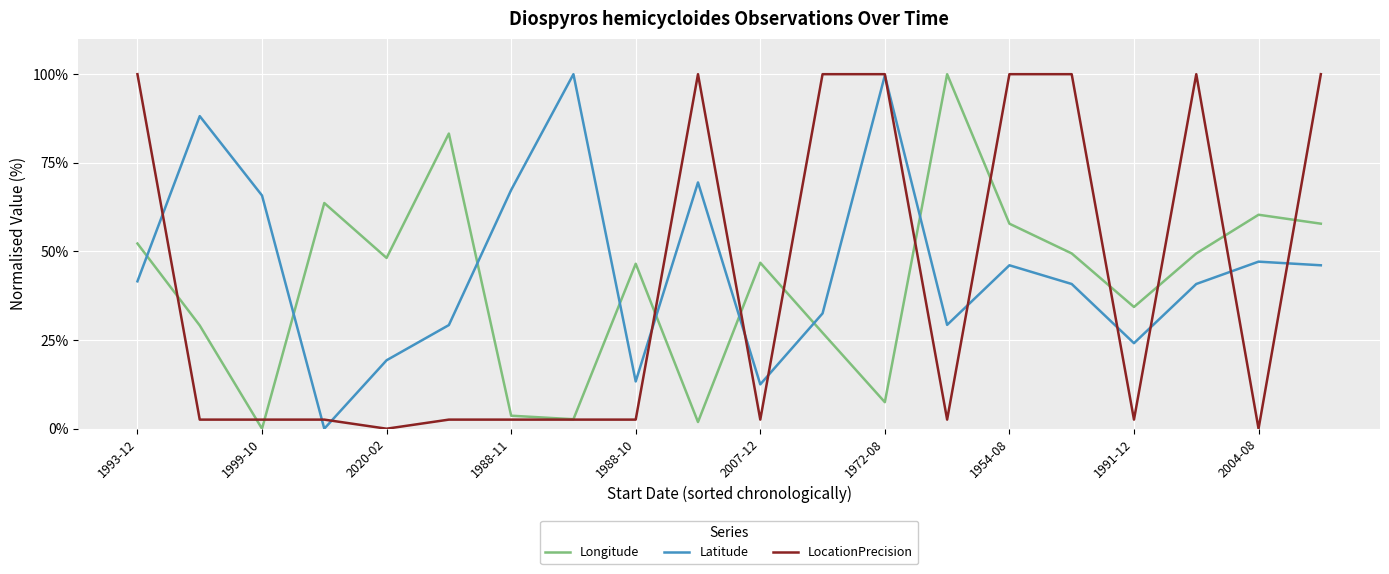

True or false: Longitude and Latitude cross at least once.

True